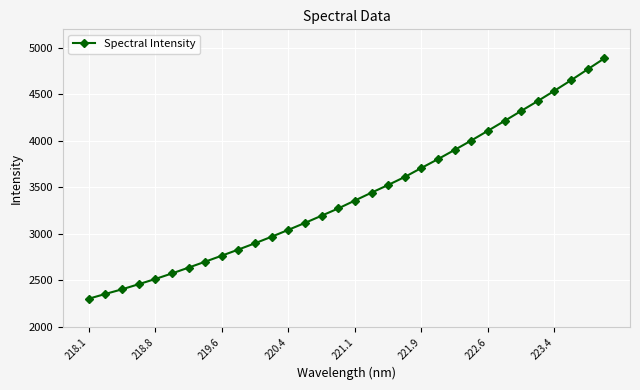

What is the value of the 19th point from the left?

3527.0